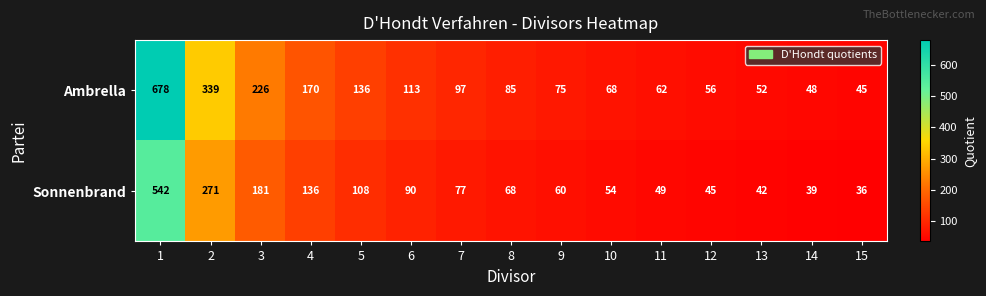

Read the Ambrella value at 5, to the nearest 100.

100